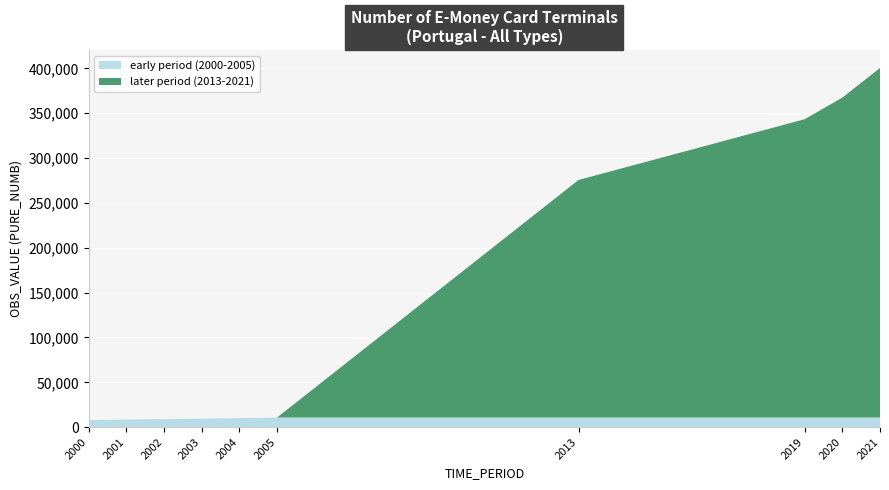

Reading left to right, list all the values displayed in this chart.

OBS_VALUE: 7870	8482	8969	9521	10085	10723	275571	343317	367387	400454
TIME_PERIOD: 2000	2001	2002	2003	2004	2005	2013	2019	2020	2021